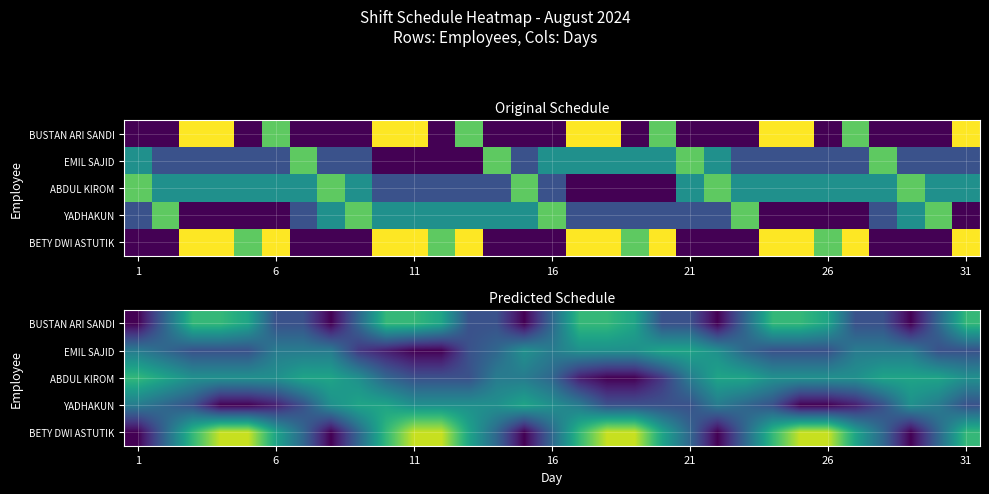

Which series has the largest range (max minus min)?

BETY DWI ASTUTIK